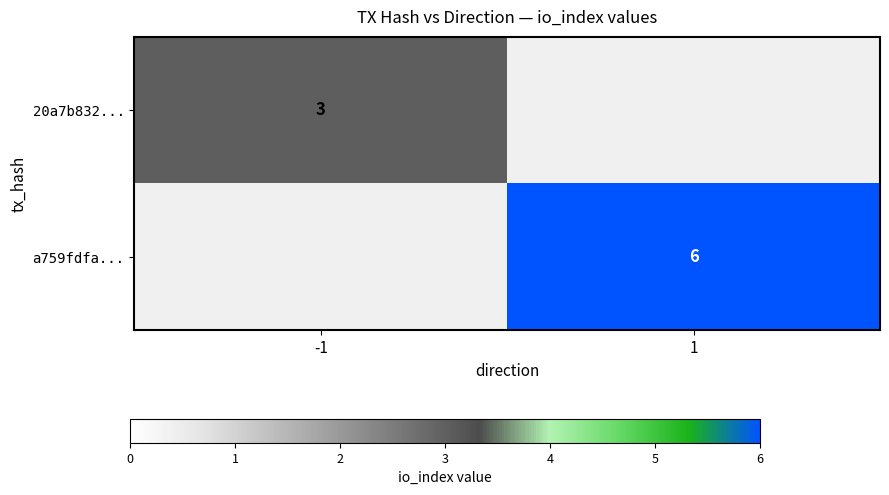

Is it true that a759fdfa... equals 6 at 1?

True